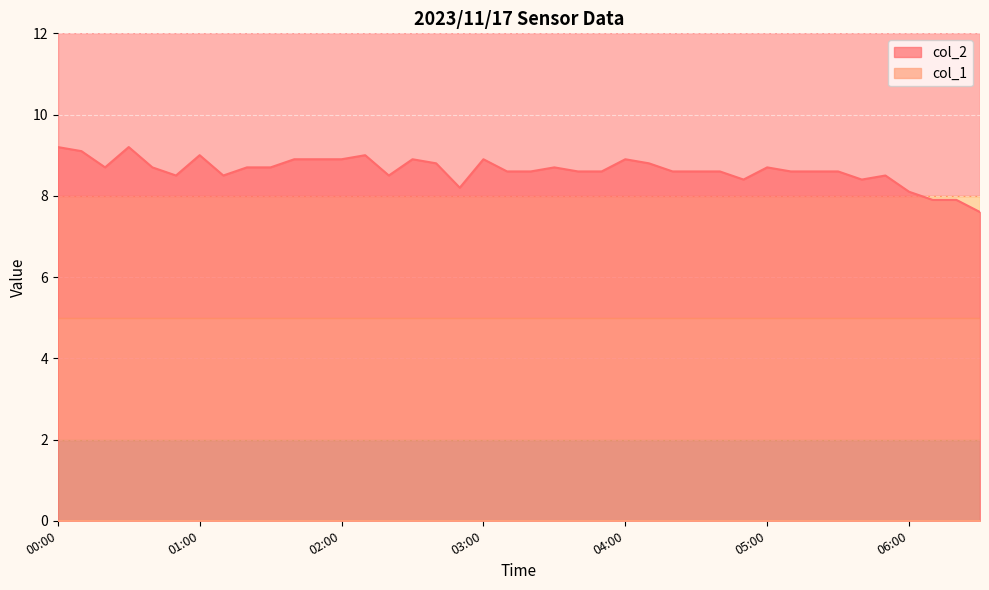

Between 03:40 and 05:00, which is larger?

05:00